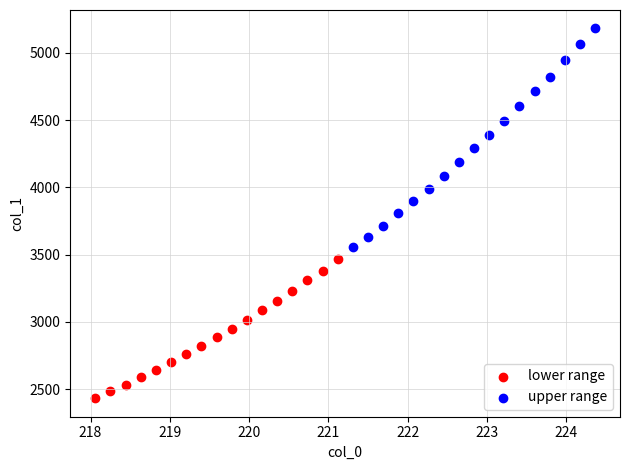

Which series has the widest spread of Y values?

upper range